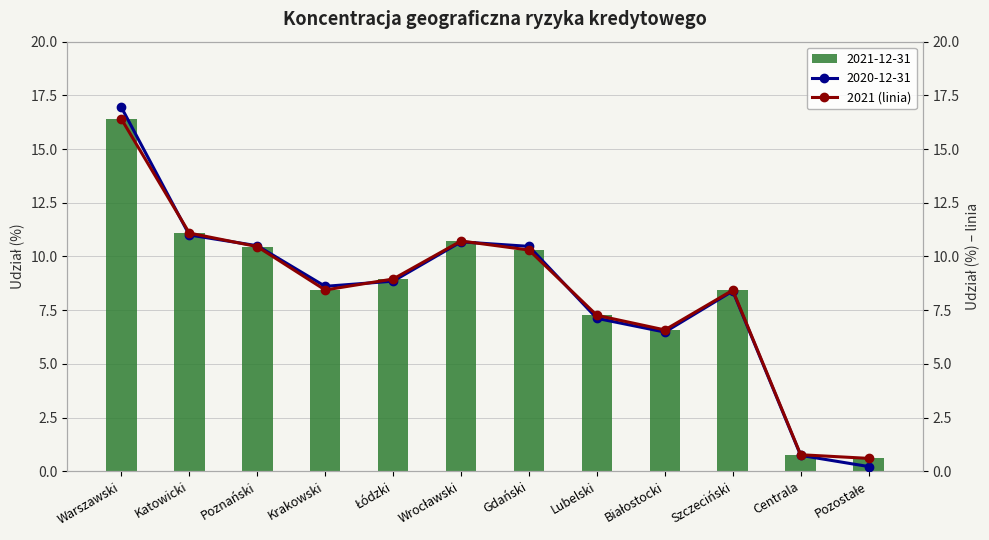

How many values in the 2021-12-31 series exceed 8?

8